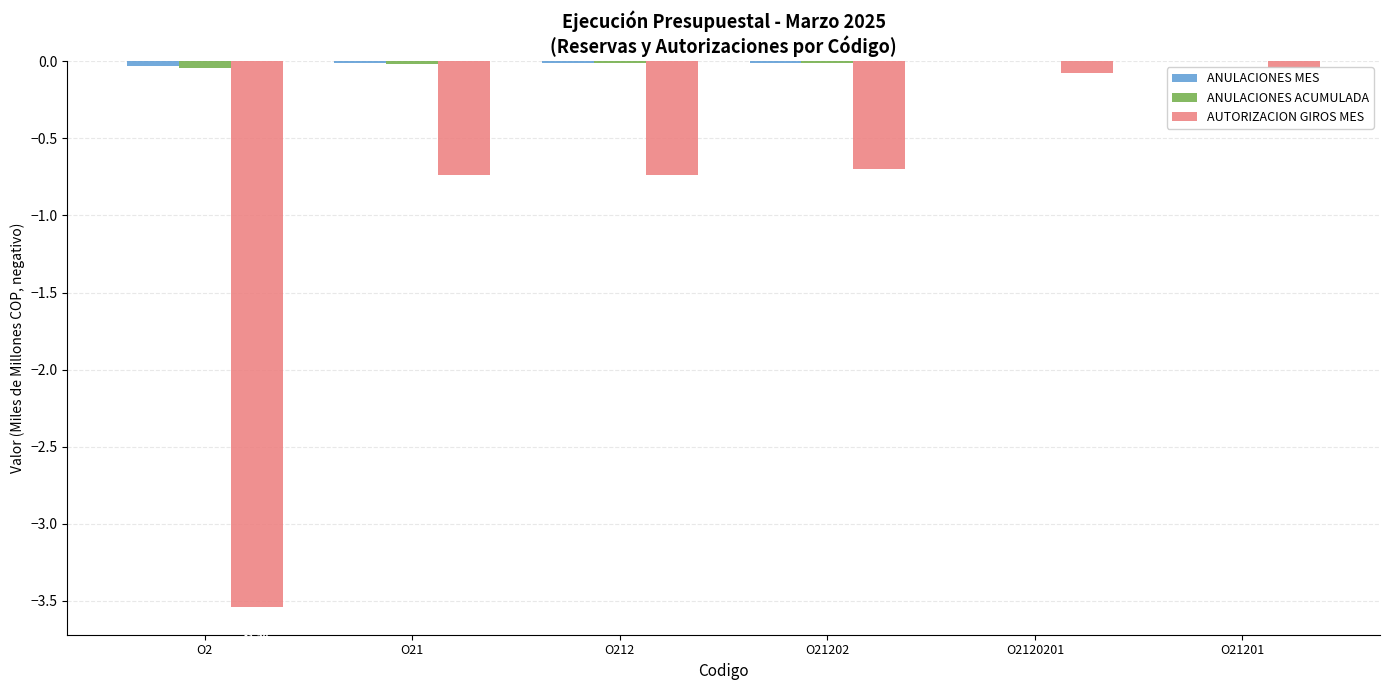

What is the label of the 4th bar from the left?

O21202